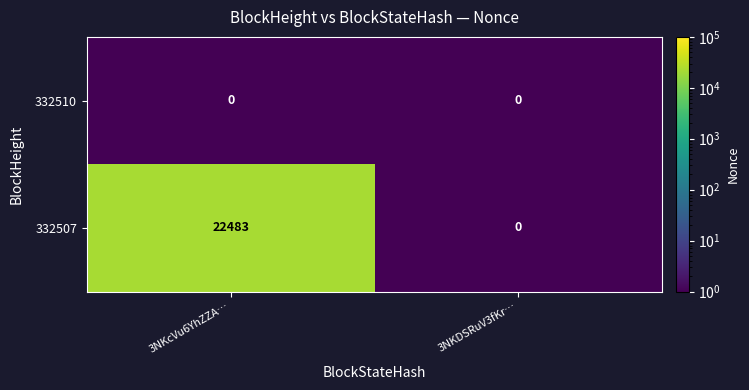

At which category does the chart reach its peak across all series?

3NKcVu6YhZZA…